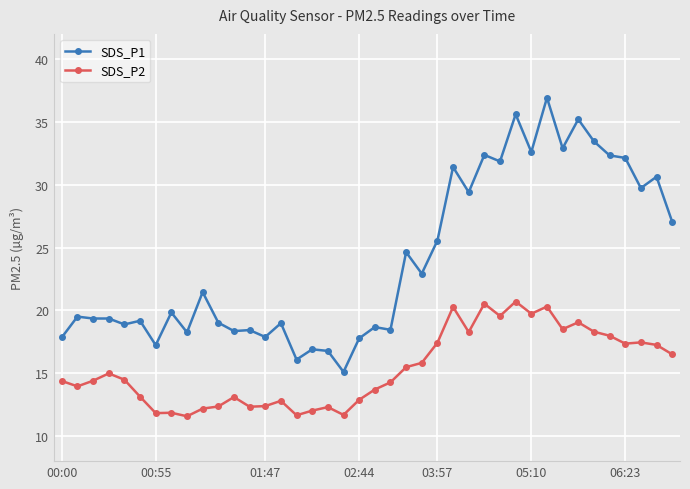

True or false: SDS_P1 and SDS_P2 cross at least once.

False